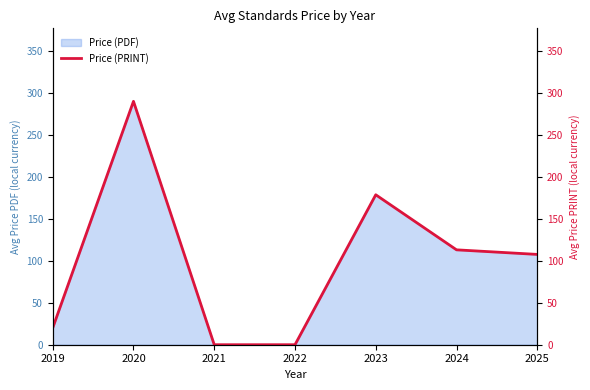

What is the difference between the maximum and minimum values?

290.0